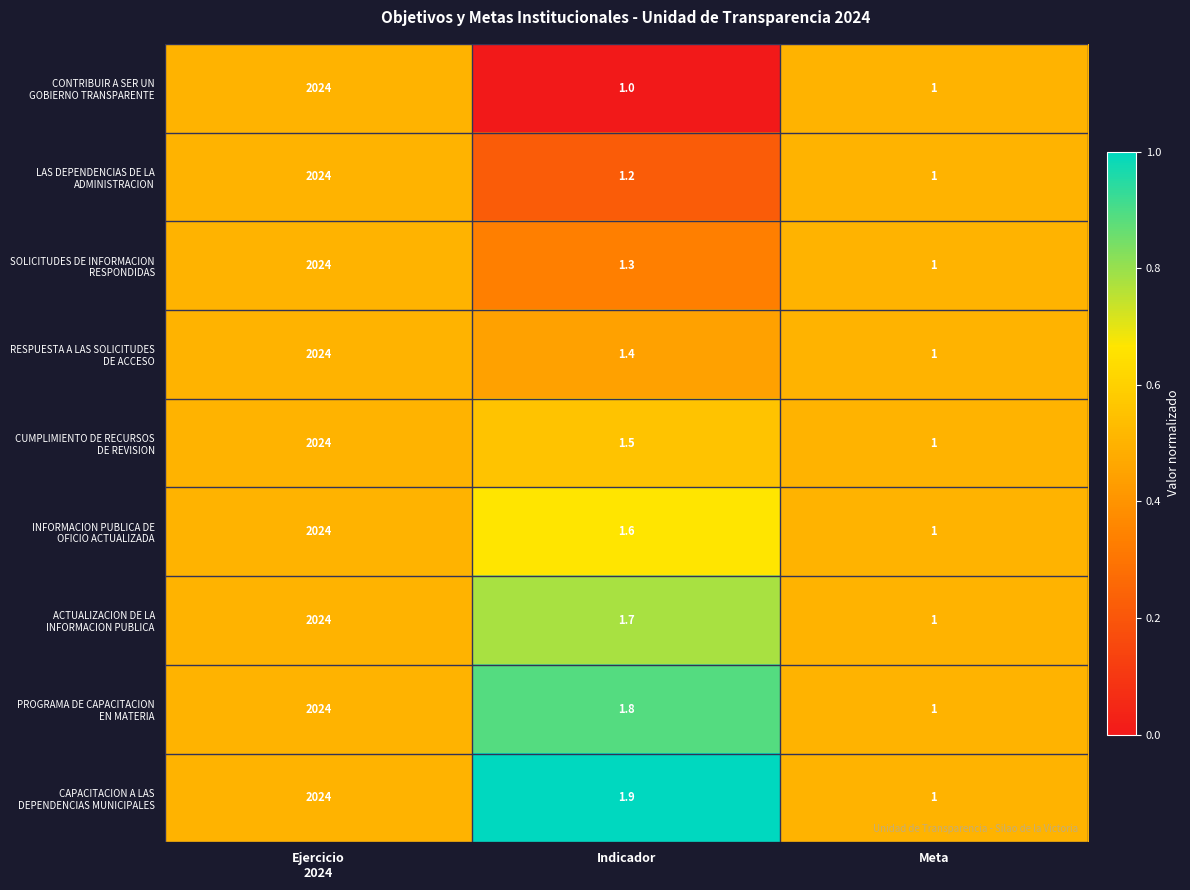

Which label corresponds to the largest value in the chart?

Ejercicio
2024